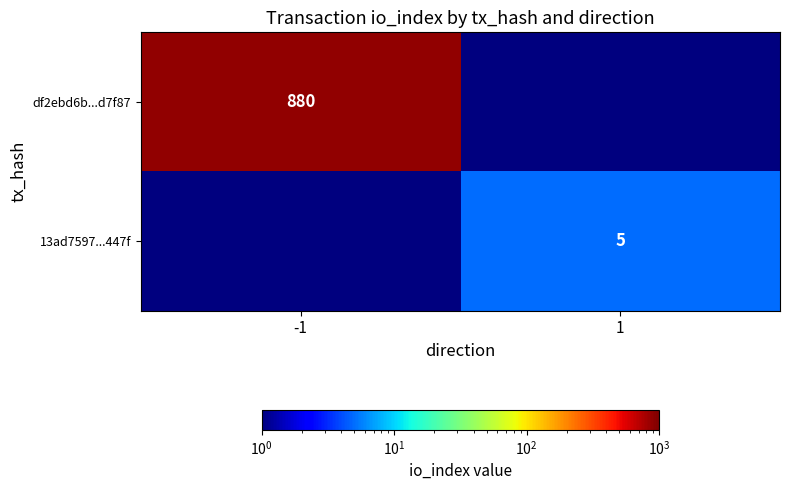

The 13ad7597...447f series shows 3.1 at 1. True or false?

False